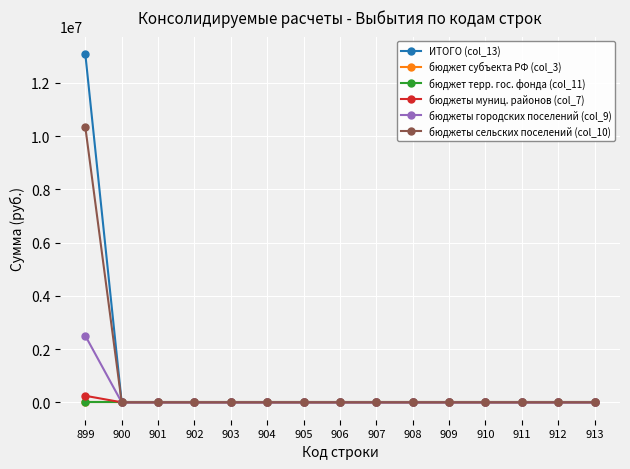

Reading left to right, transcribe all the data shown in this chart.

ИТОГО (col_13): 899=13084850.2	900=0.0	901=0.0	902=0.0	903=0.0	904=0.0	905=0.0	906=0.0	907=0.0	908=0.0	909=0.0	910=0.0	911=0.0	912=0.0	913=0.0
бюджет субъекта РФ (col_3): 899=0.0	900=0.0	901=0.0	902=0.0	903=0.0	904=0.0	905=0.0	906=0.0	907=0.0	908=0.0	909=0.0	910=0.0	911=0.0	912=0.0	913=0.0
бюджет терр. гос. фонда (col_11): 899=0.0	900=0.0	901=0.0	902=0.0	903=0.0	904=0.0	905=0.0	906=0.0	907=0.0	908=0.0	909=0.0	910=0.0	911=0.0	912=0.0	913=0.0
бюджеты муниц. районов (col_7): 899=244977.4	900=0.0	901=0.0	902=0.0	903=0.0	904=0.0	905=0.0	906=0.0	907=0.0	908=0.0	909=0.0	910=0.0	911=0.0	912=0.0	913=0.0
бюджеты городских поселений (col_9): 899=2501200.1	900=0.0	901=0.0	902=0.0	903=0.0	904=0.0	905=0.0	906=0.0	907=0.0	908=0.0	909=0.0	910=0.0	911=0.0	912=0.0	913=0.0
бюджеты сельских поселений (col_10): 899=10338672.7	900=0.0	901=0.0	902=0.0	903=0.0	904=0.0	905=0.0	906=0.0	907=0.0	908=0.0	909=0.0	910=0.0	911=0.0	912=0.0	913=0.0